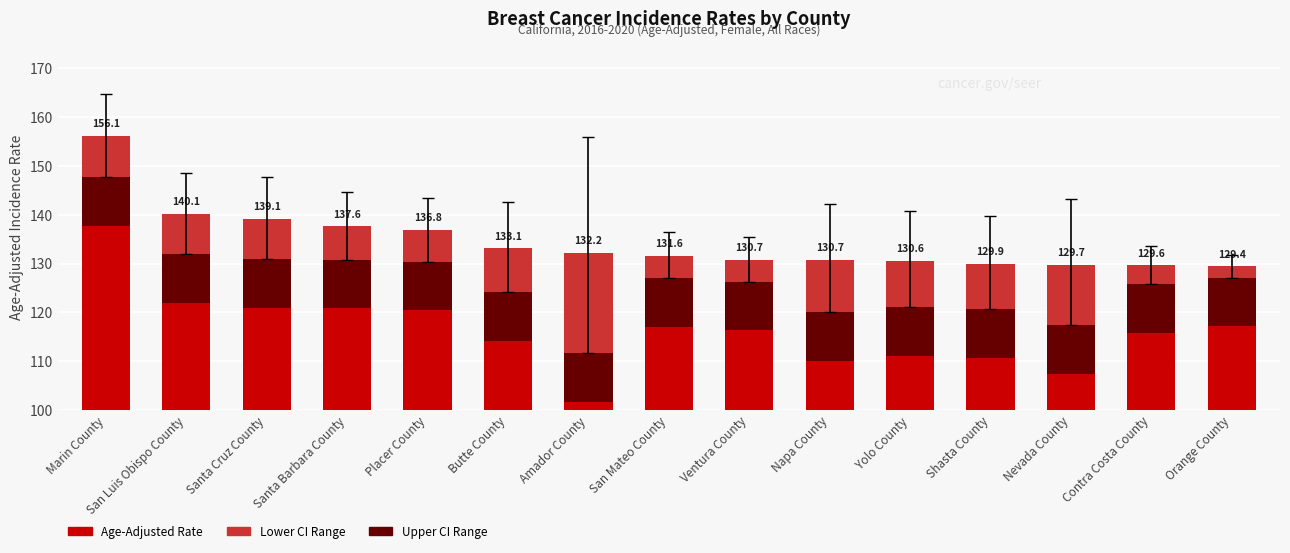

What is the difference between the maximum and minimum values in the Age-Adjusted Rate series?

26.7